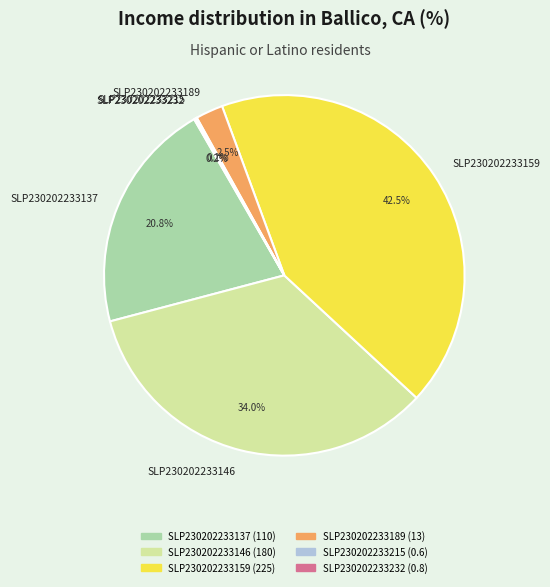

Which slice is the largest?

SLP230202233159